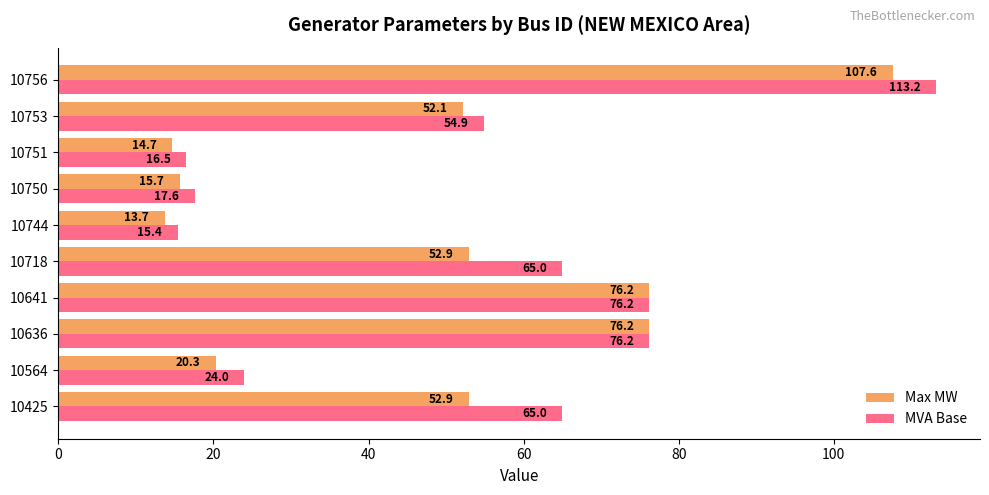

List the series in order of their overall mean, lowest first.

Max MW, MVA Base